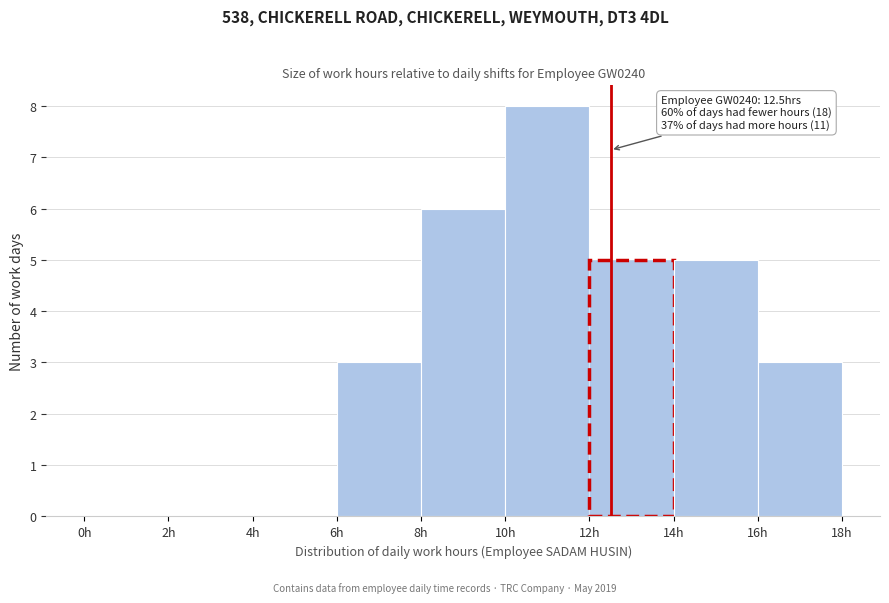

Over which range of the x-axis is the bar tallest?

10 to 12